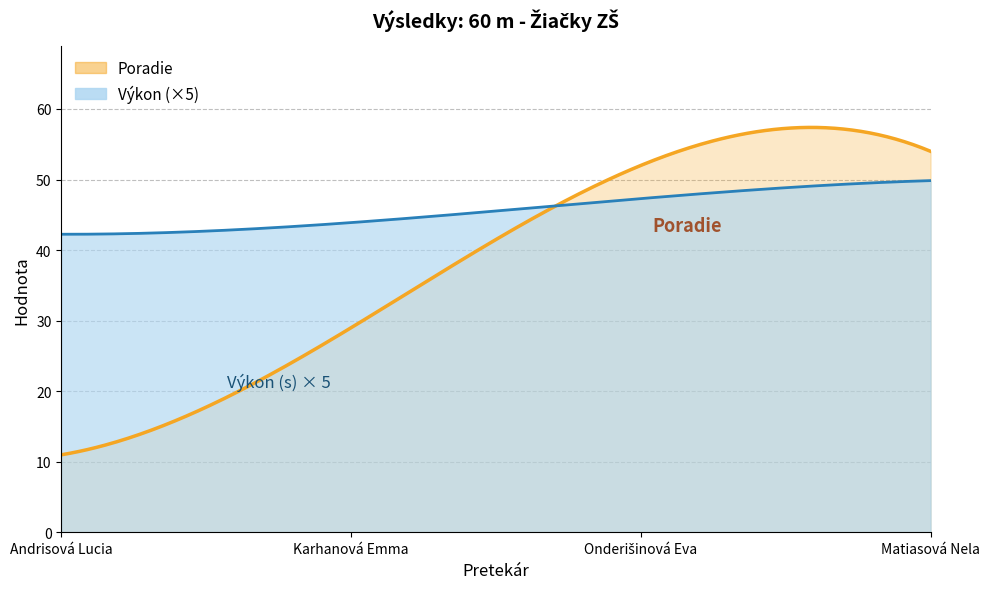

Is it true that Poradie equals 81.0 at Matiasová Nela?

False